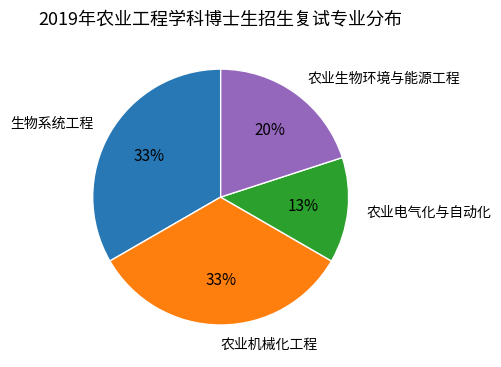

Approximately how many times larger is the value at 生物系统工程 compared to 农业电气化与自动化?

2.5